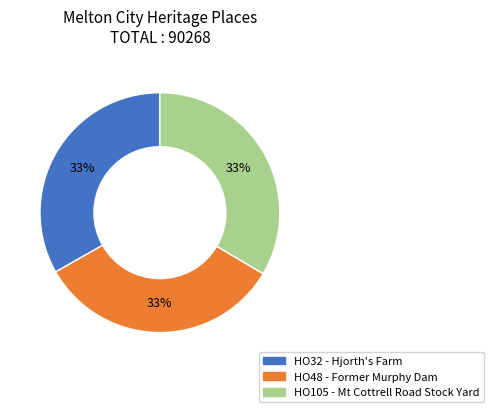

True or false: HO105 - Mt Cottrell Road Stock Yard accounts for 19% of the total.

False